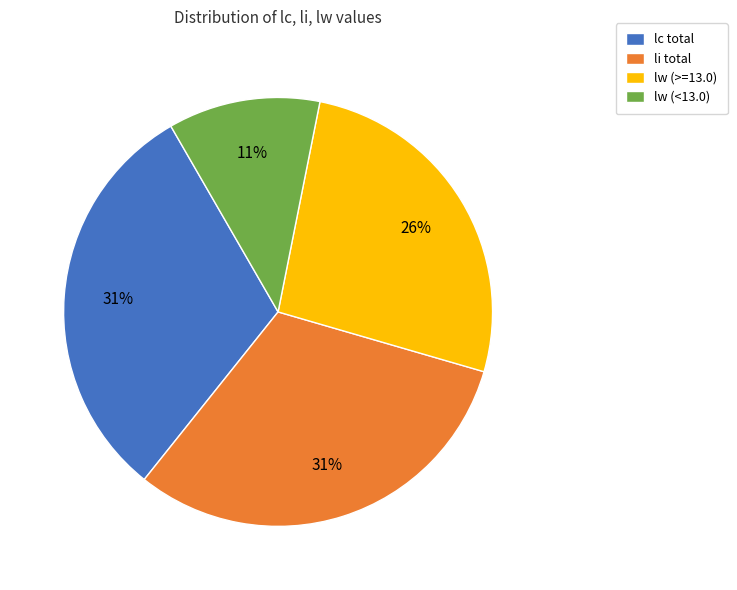

Do li total and lc total together represent more than half of the pie?

Yes